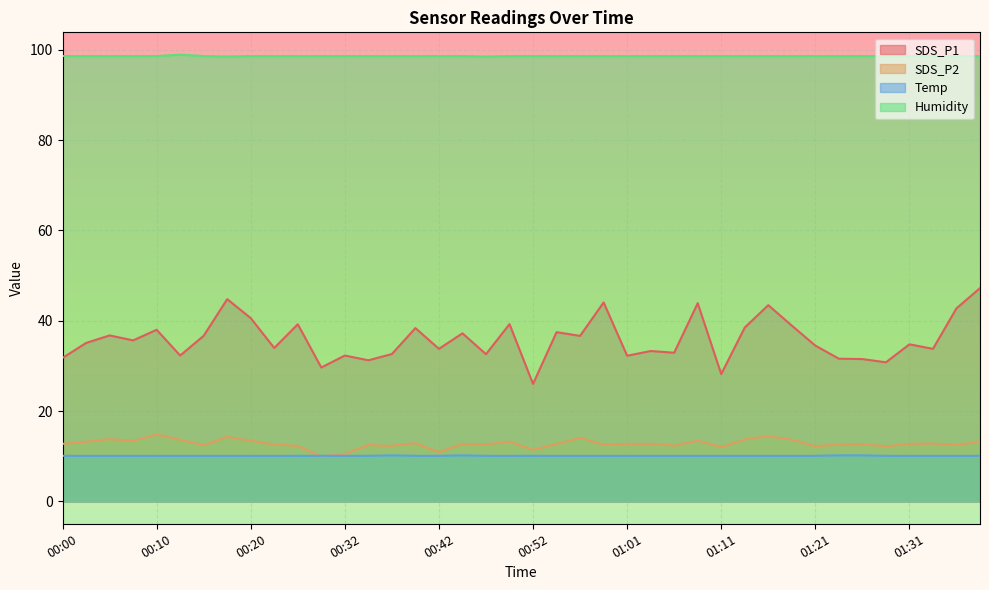

Between 00:17 and 01:13, which series saw the biggest shift?

SDS_P1